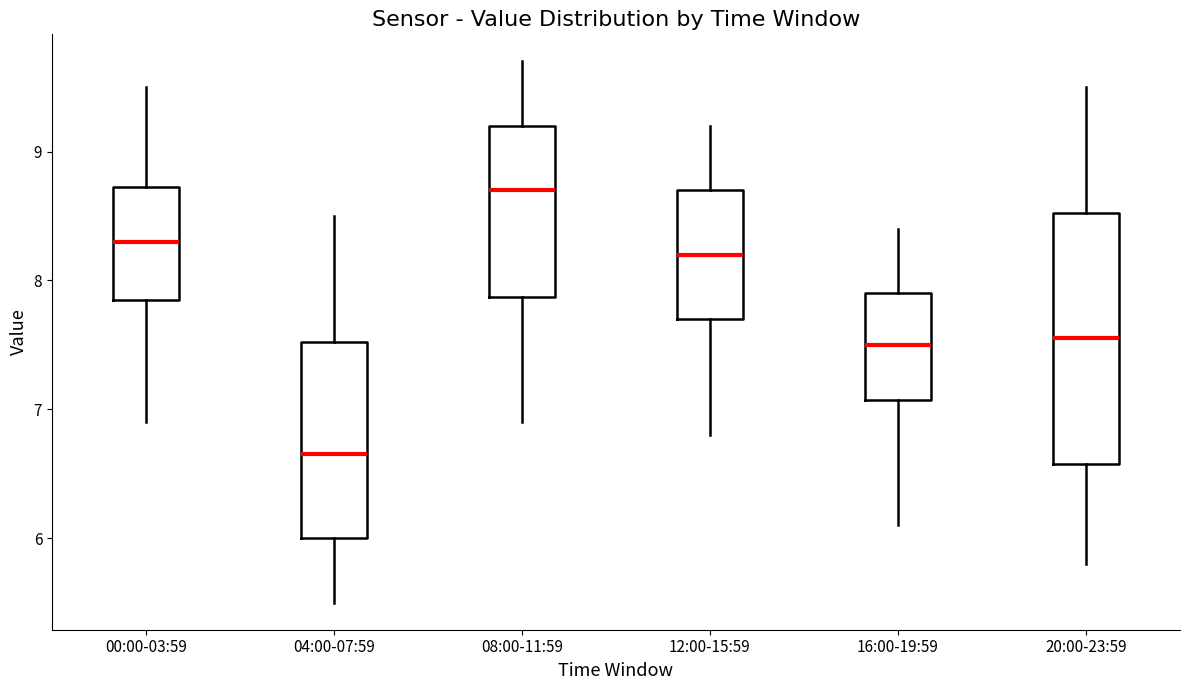

Which box has the lowest median line?

04:00-07:59